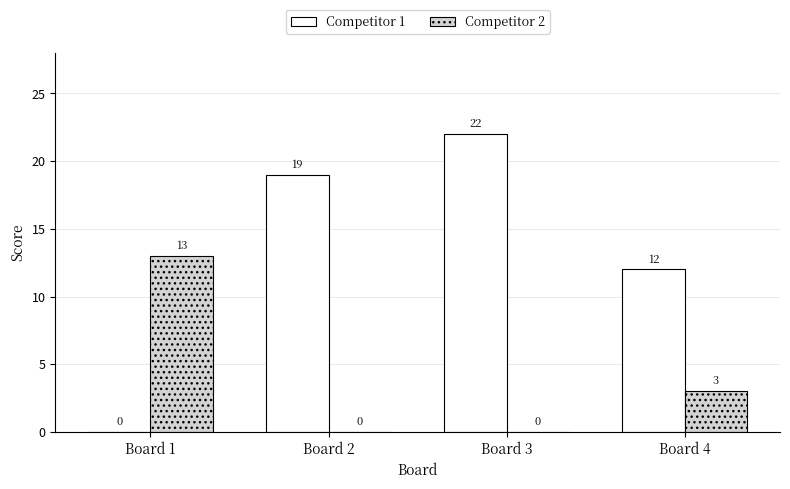

The Competitor 1 series shows 22 at Board 3. True or false?

True